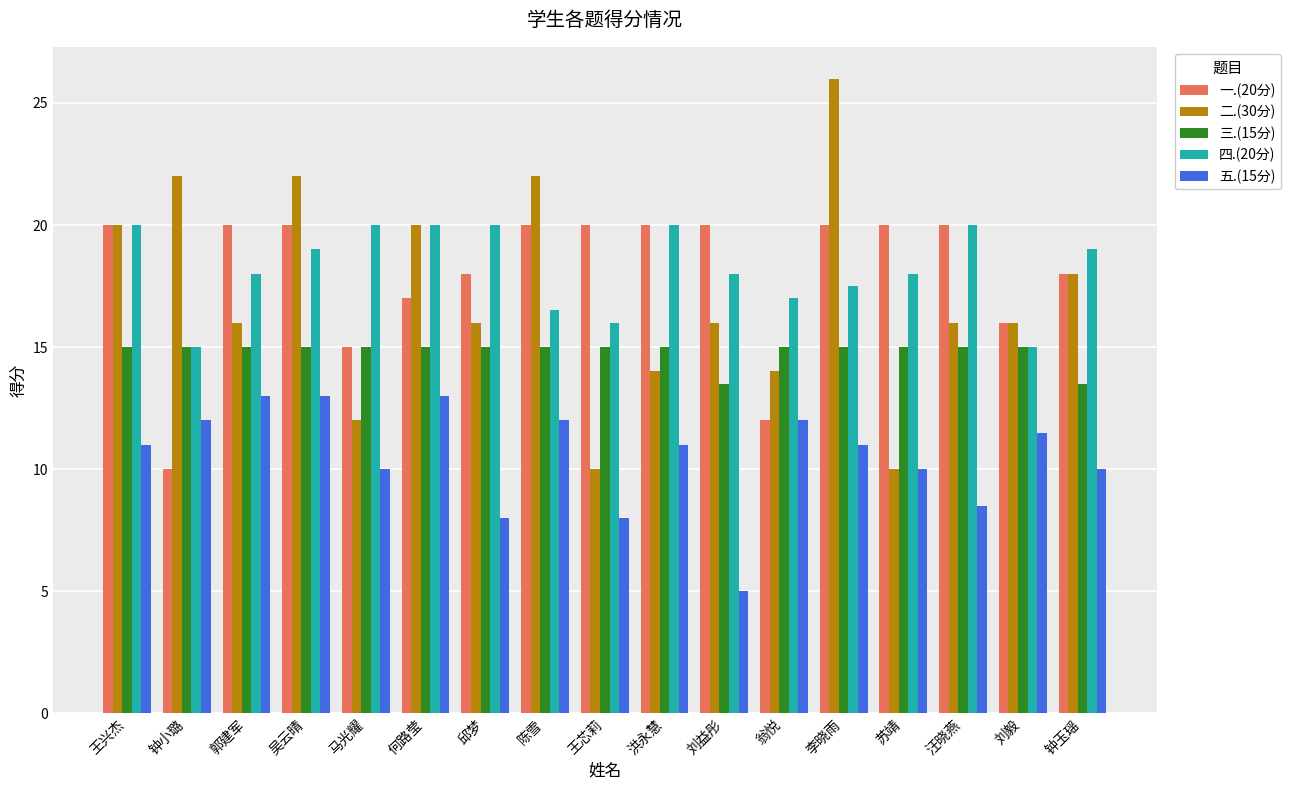

Which category has the lowest value in the 一.(20分) series?

钟小璐